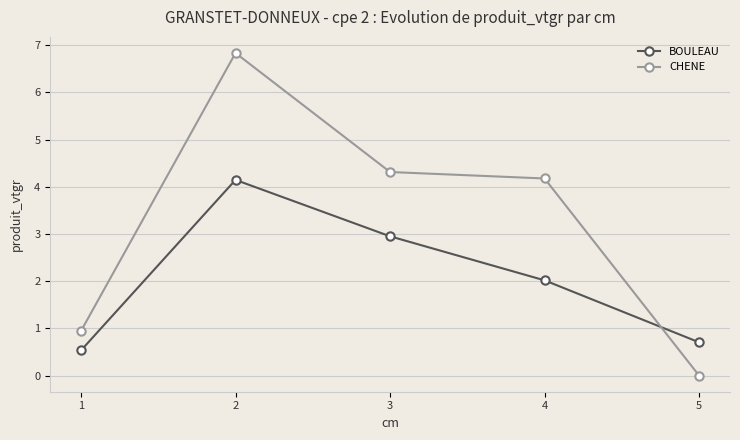

Where is the first local maximum for BOULEAU?

2